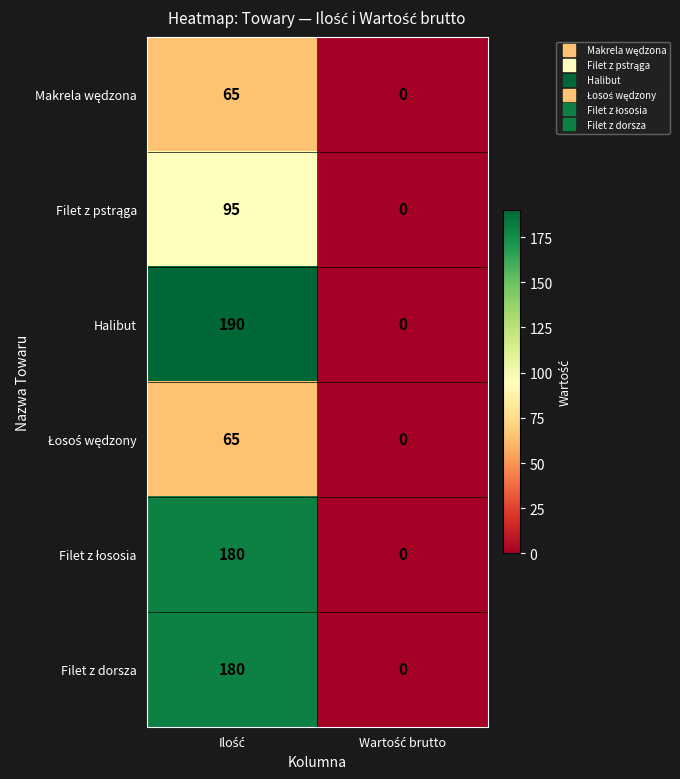

What is the difference between the maximum and minimum values in the Filet z dorsza series?

180